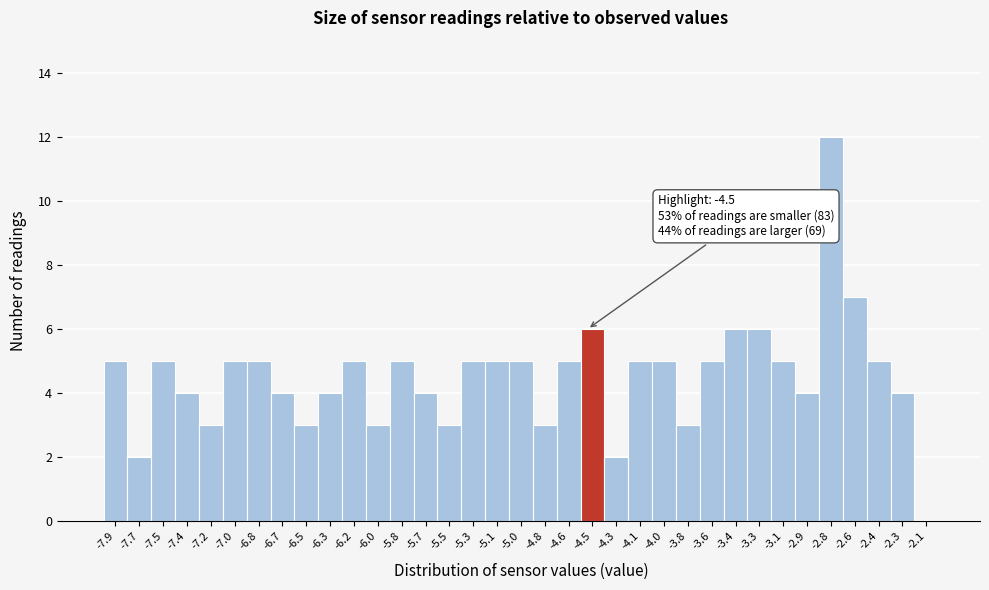

Over which range of the x-axis is the bar tallest?

-2.85 to -2.68